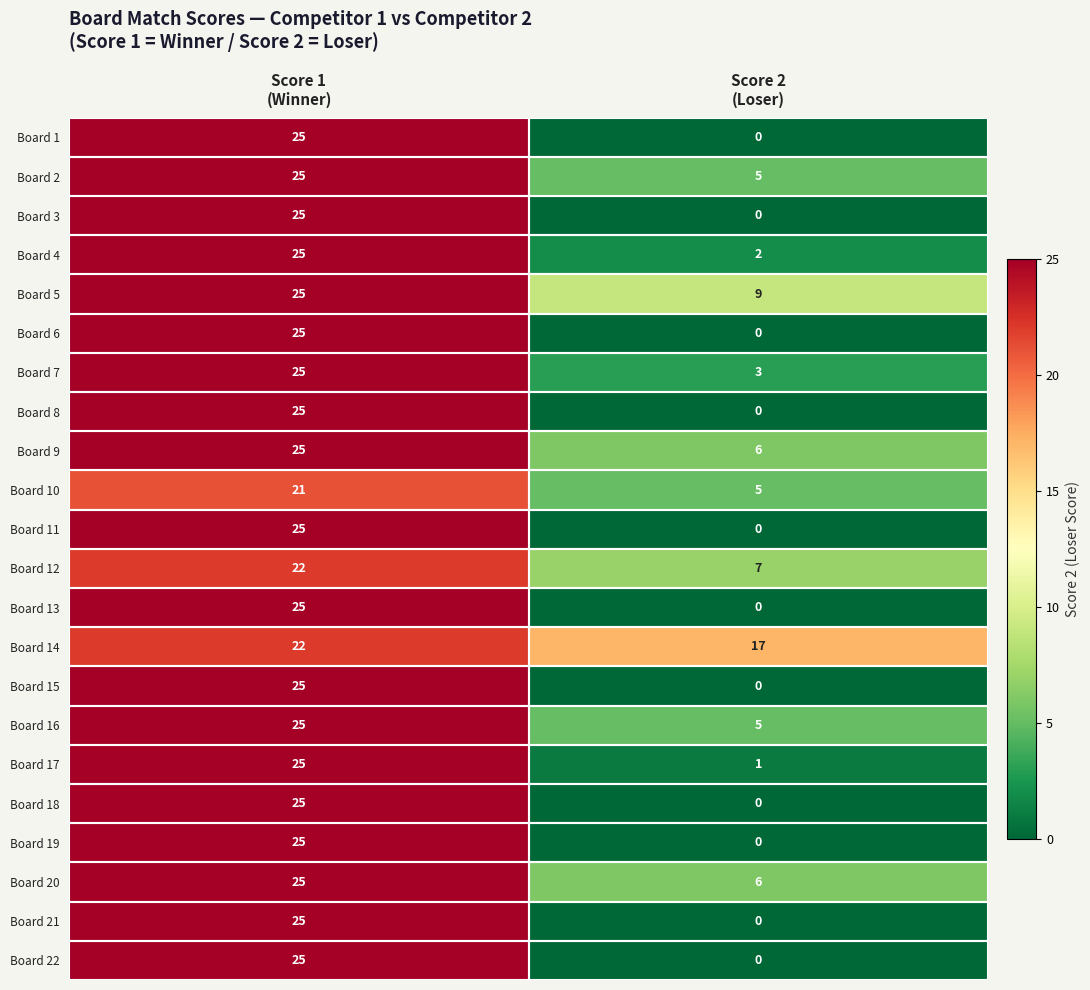

What is the maximum value shown in the chart?

25